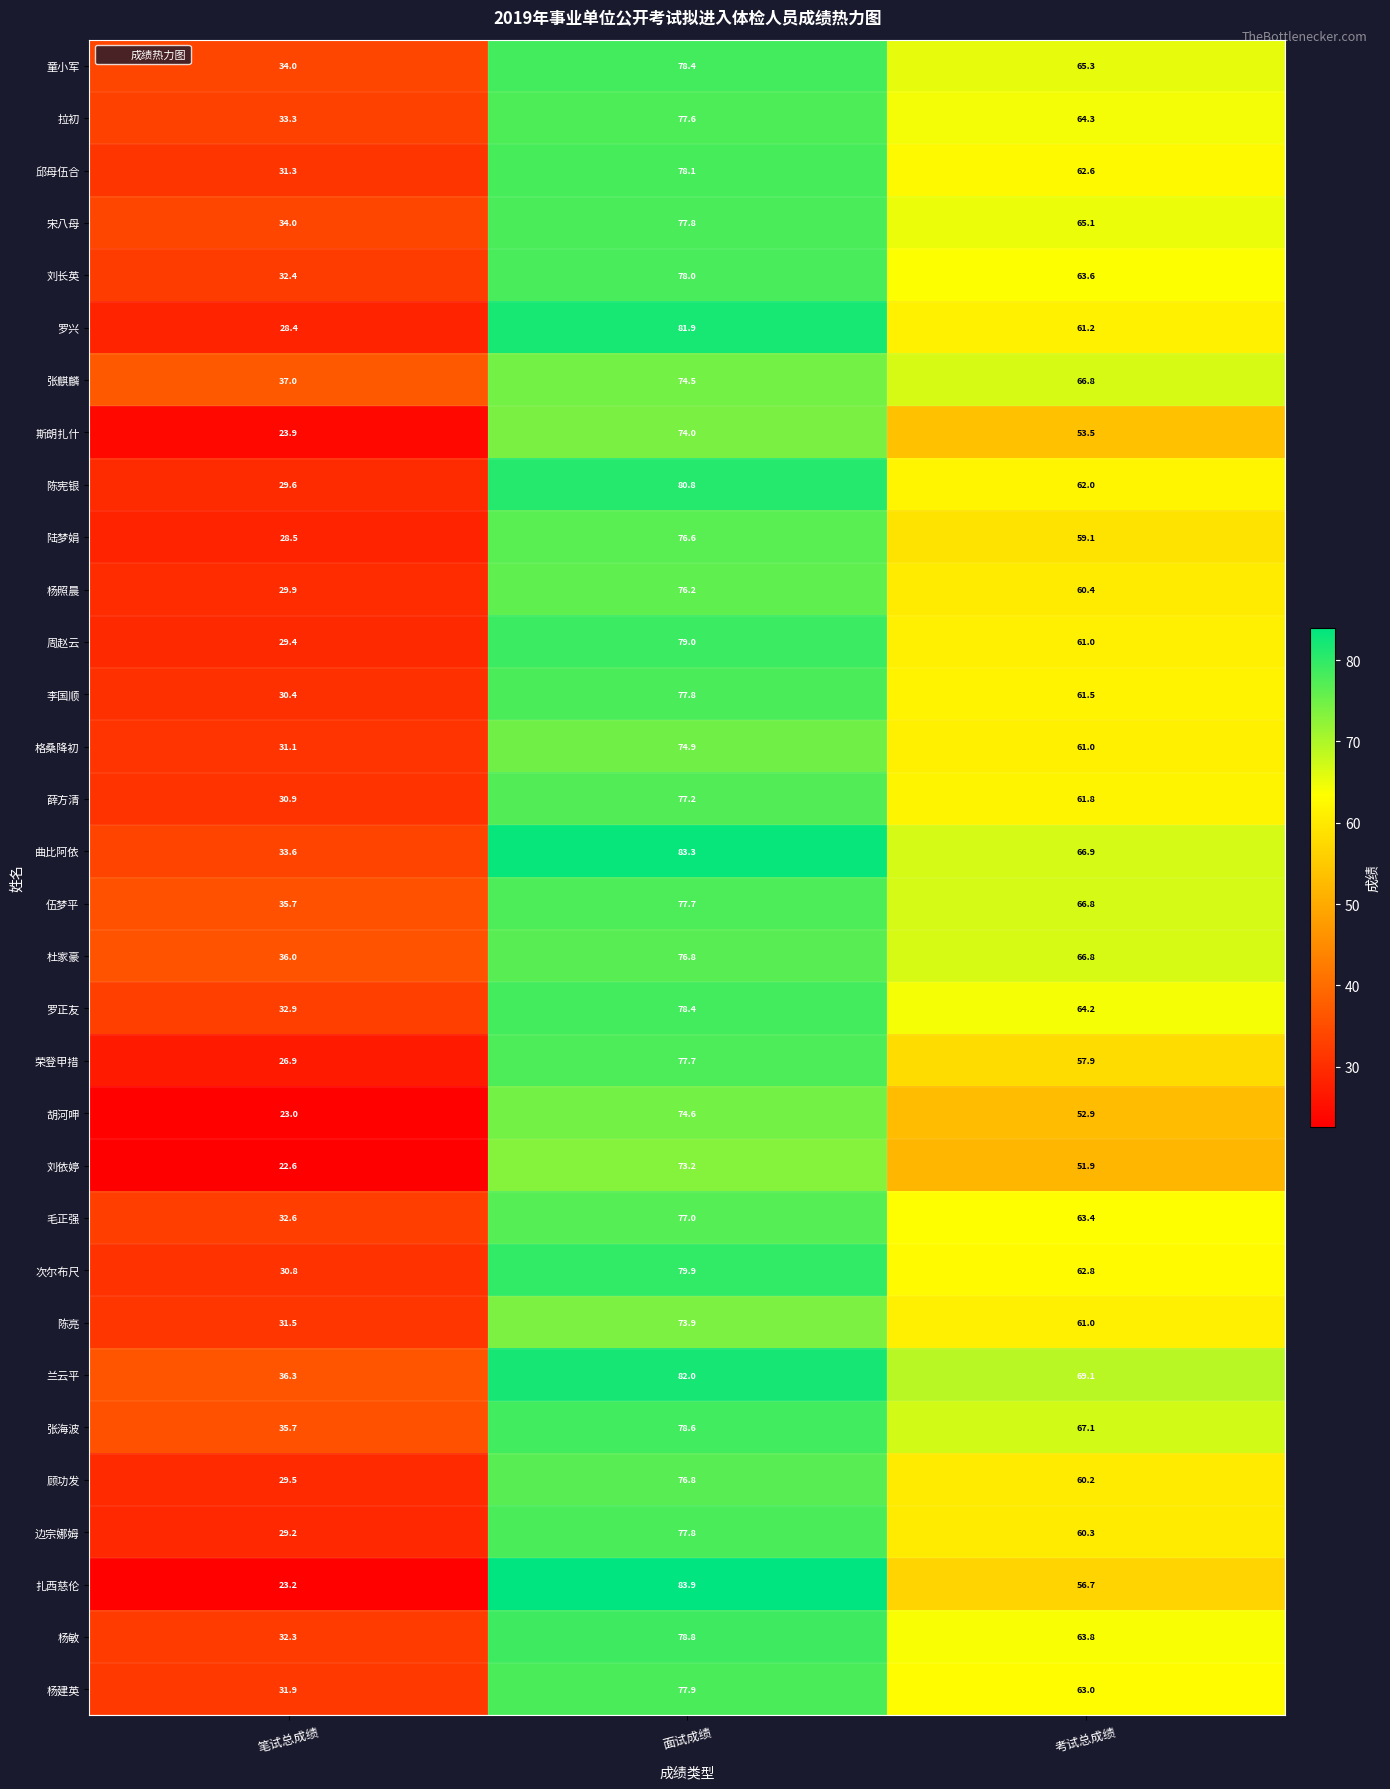

Which series changed the most between 面试成绩 and 考试总成绩?

扎西慈伦